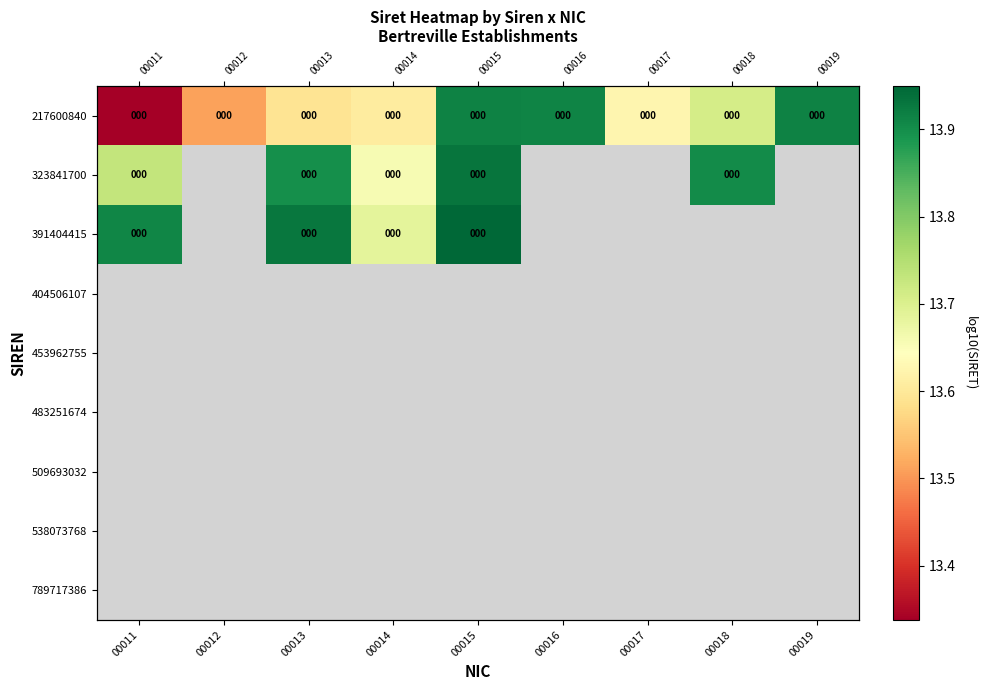

Which label corresponds to the largest value in the chart?

00015